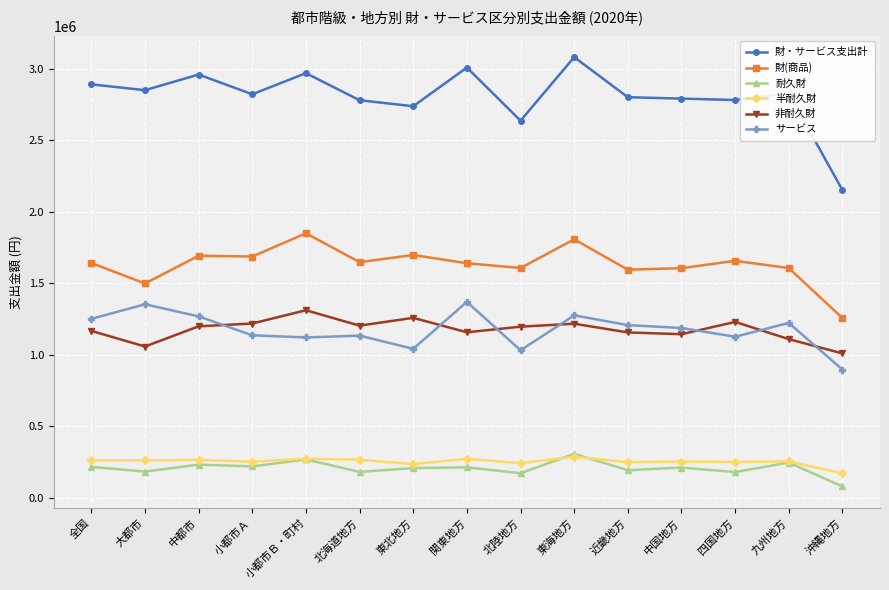

At which category does 非耐久財 reach its first local valley?

大都市